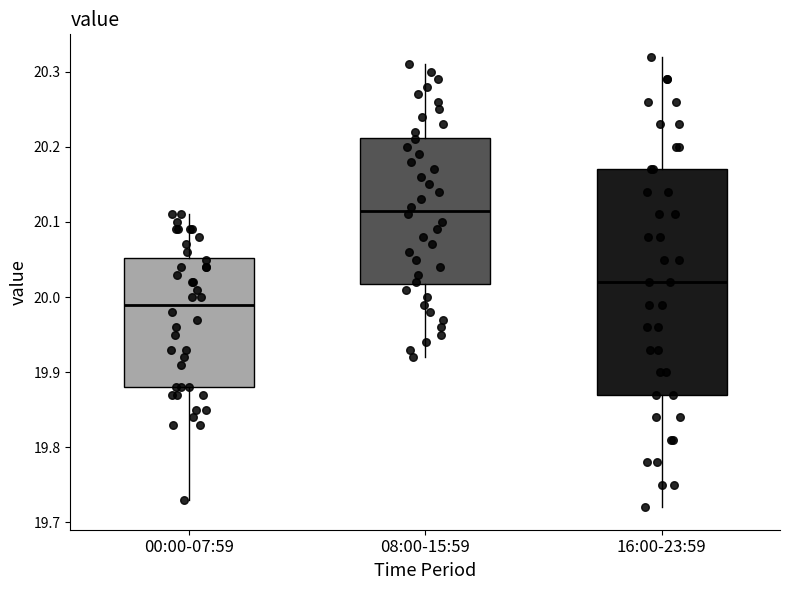

Which box's median line is the highest?

08:00-15:59